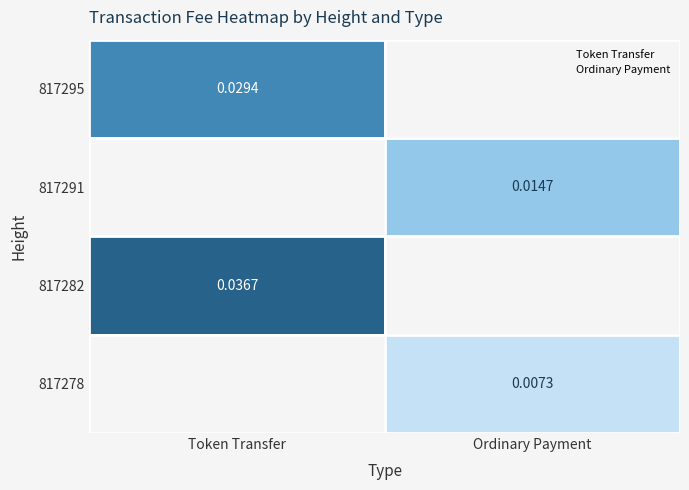

Count the number of data series in this chart.

4